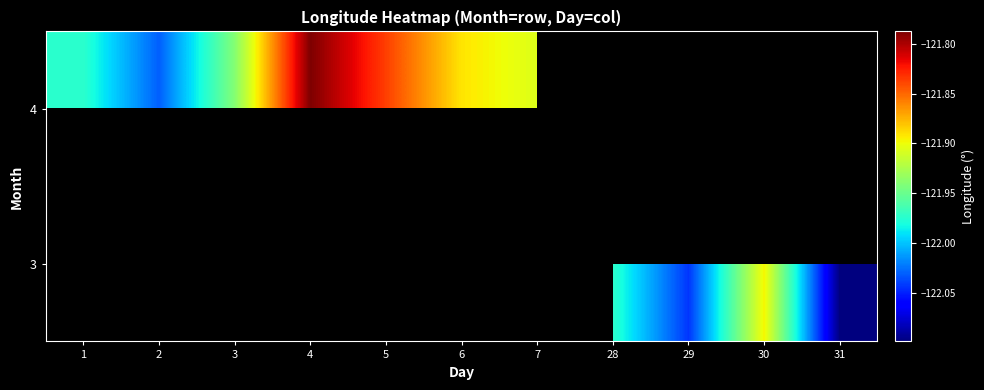

What is the maximum value for 4?

-121.8